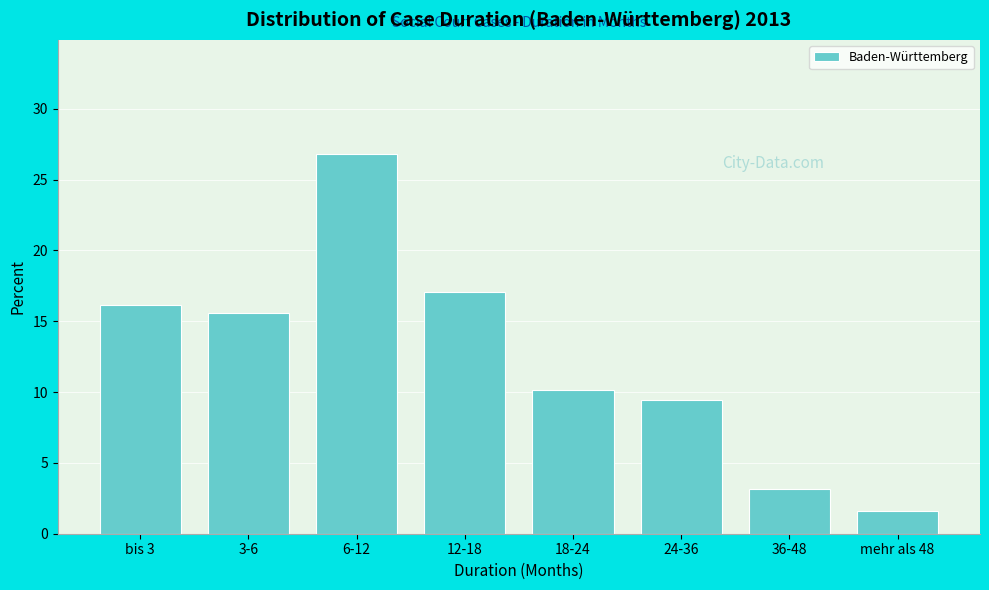

Reading right to left, extract all data points from this chart.

1.6	3.2	9.4	10.1	17.1	26.8	15.6	16.1